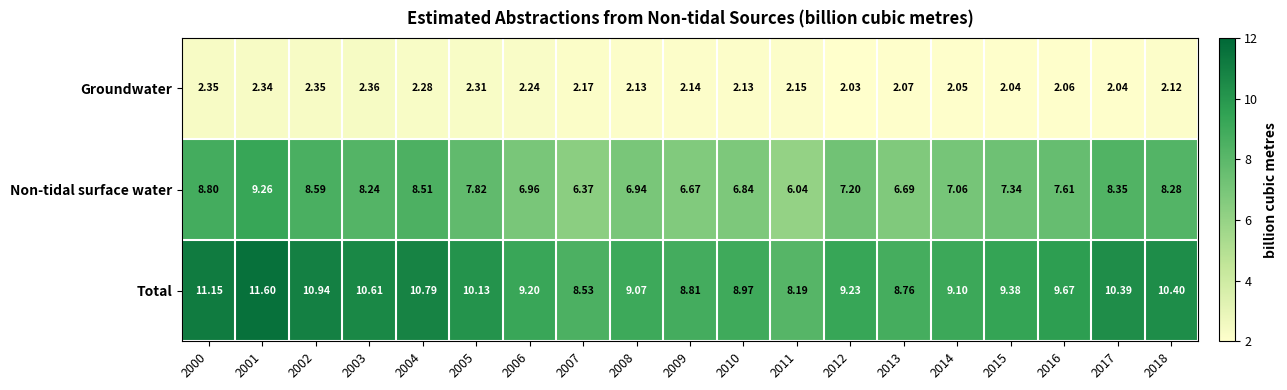

Between 2003 and 2016, which series saw the biggest shift?

Total